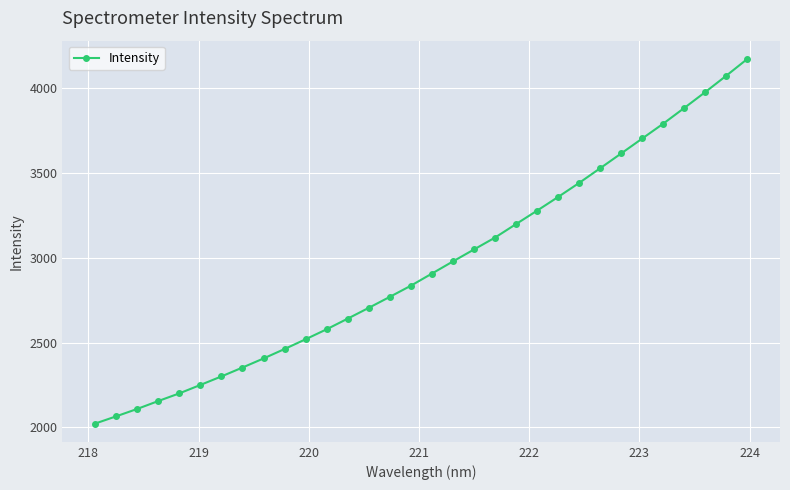

True or false: there are more than 2 points higher than both neighbors.

False